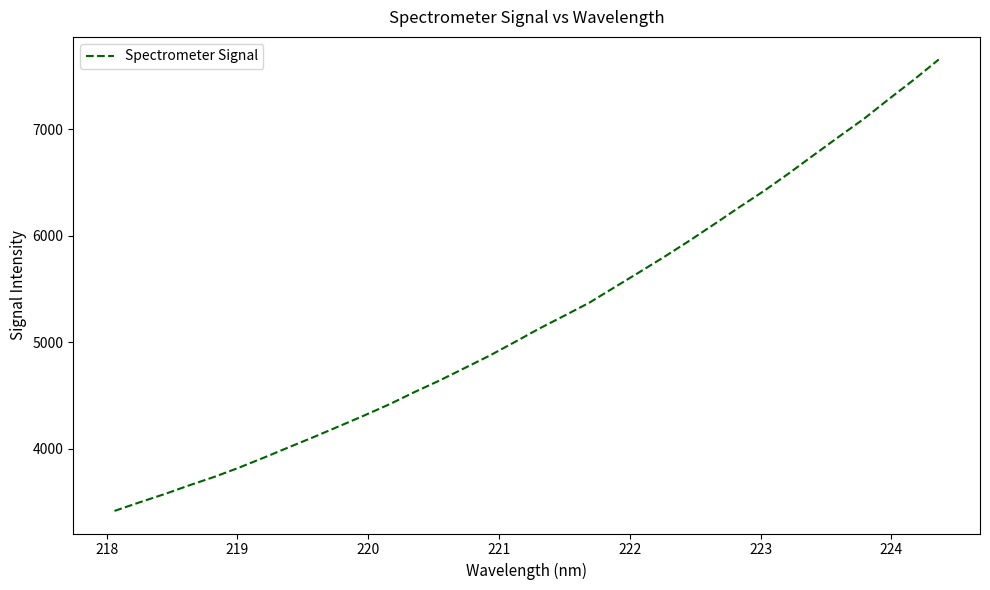

What is the minimum value shown in the chart?

3415.5